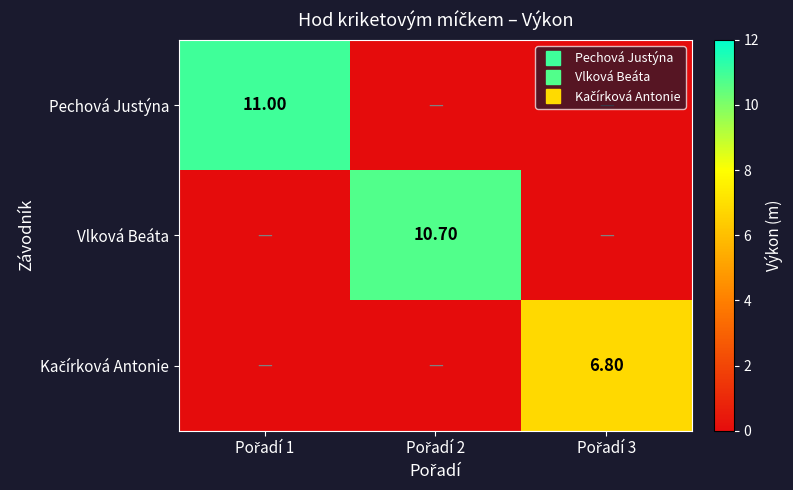

Is it true that Kačírková Antonie equals 0.0 at Pořadí 1?

True